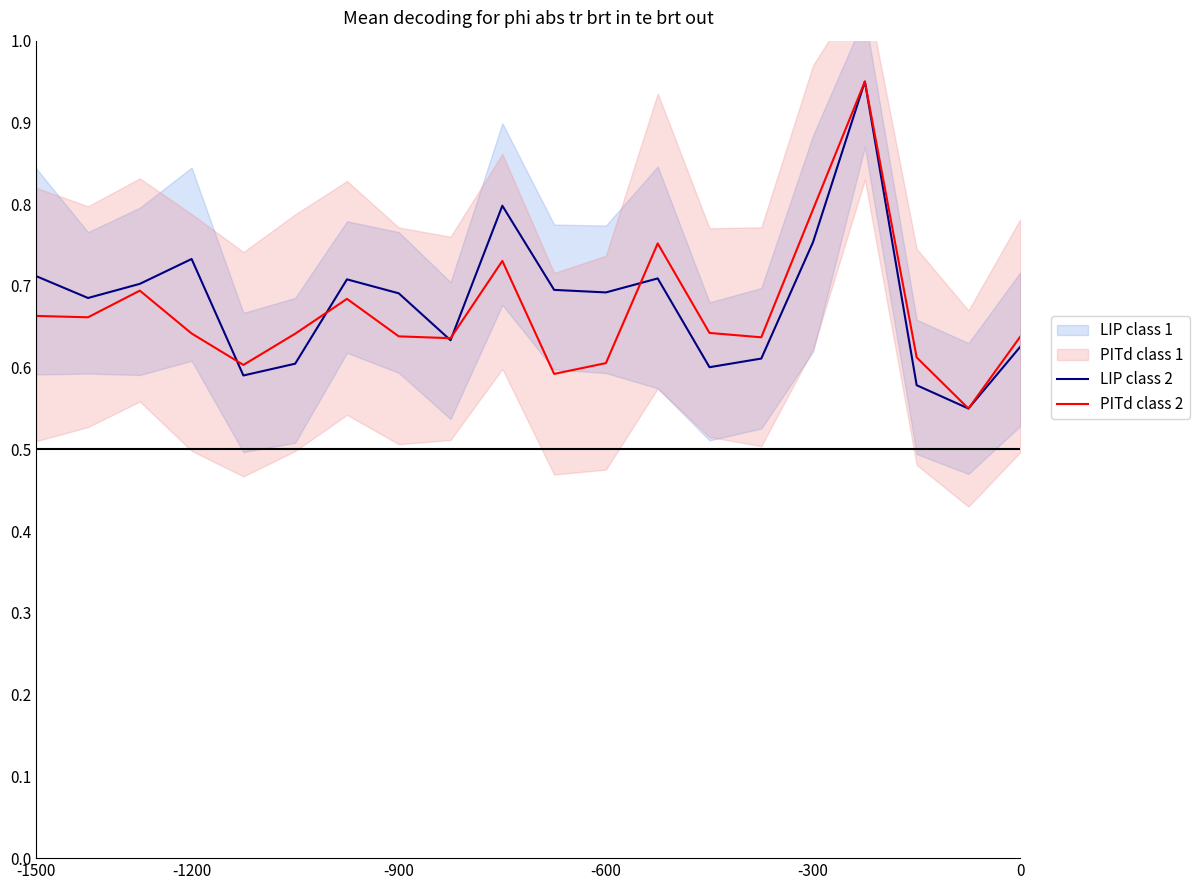

The value of LIP class 2 at -900 is 0.7. True or false?

True